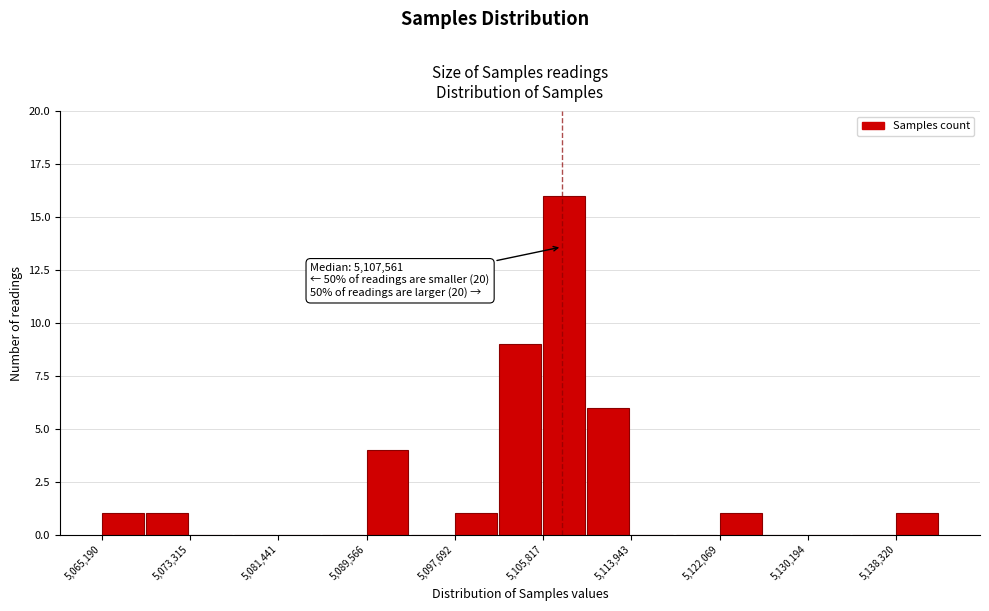

Which range on the x-axis has the tallest bar?

5106000 to 5110000